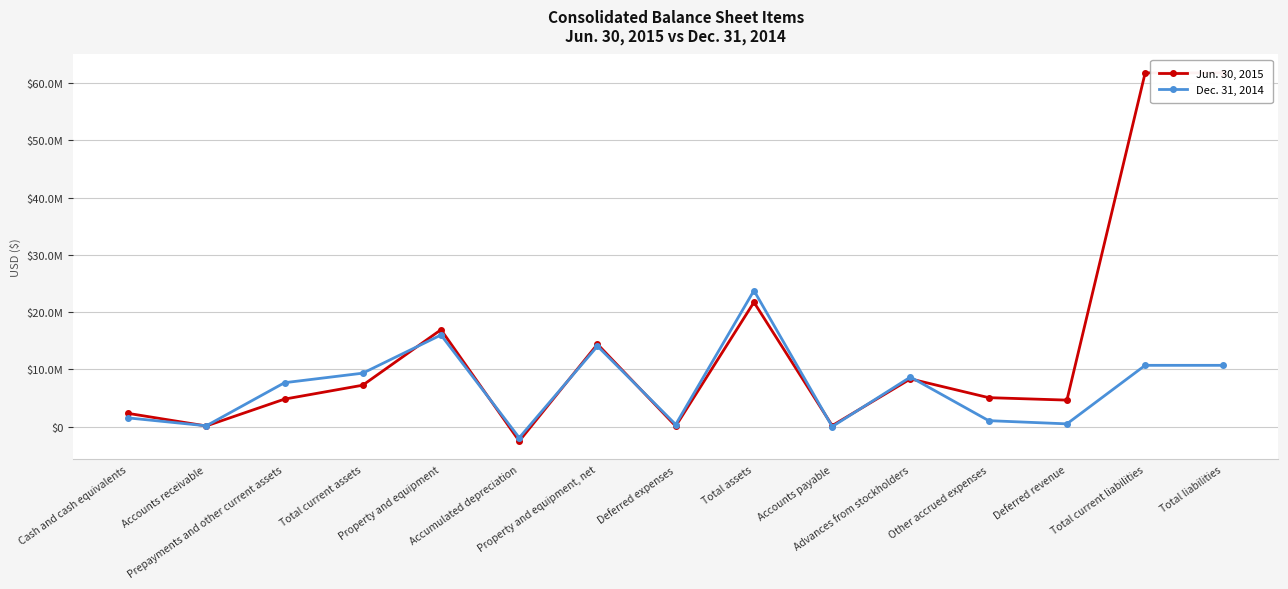

Which series has the largest range (max minus min)?

Jun. 30, 2015